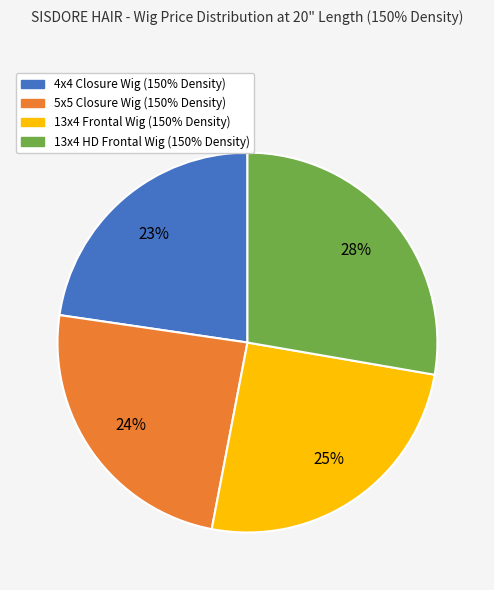

Which has a higher value, 4x4 Closure Wig (150% Density) or 5x5 Closure Wig (150% Density)?

5x5 Closure Wig (150% Density)